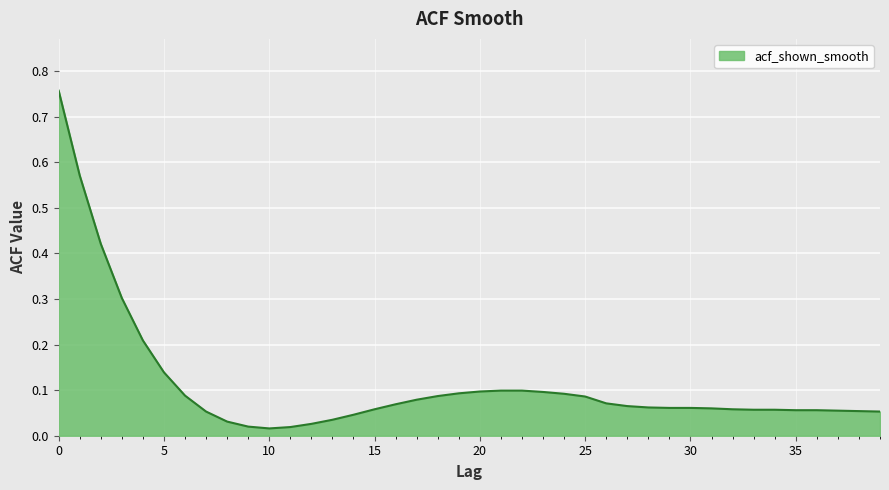

What is the difference between the maximum and minimum values?

0.7